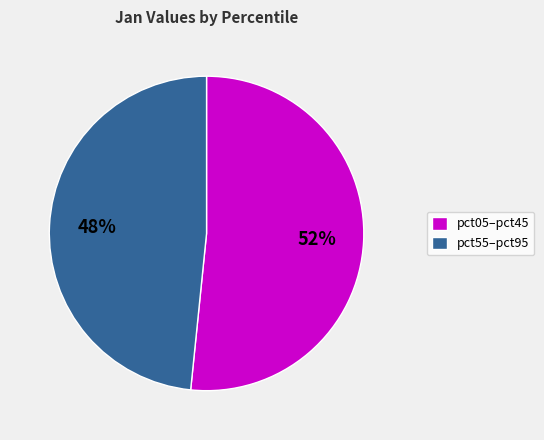

To the nearest percent, what is the combined percentage of pct55–pct95 and pct05–pct45?

100%